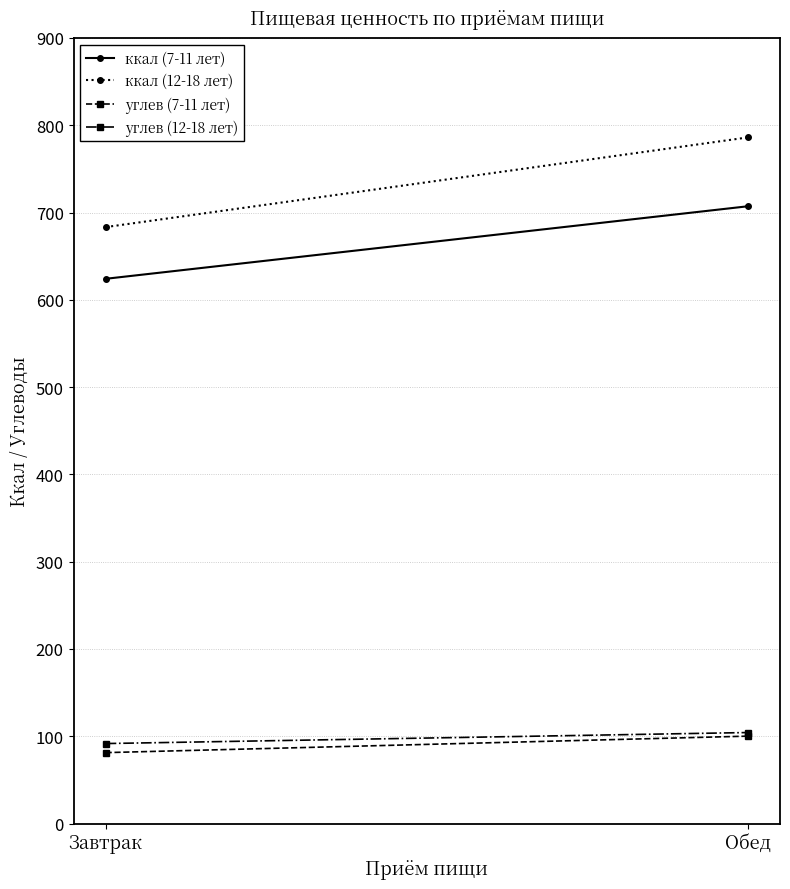

Which category has the lowest value in the углев (7-11 лет) series?

Завтрак